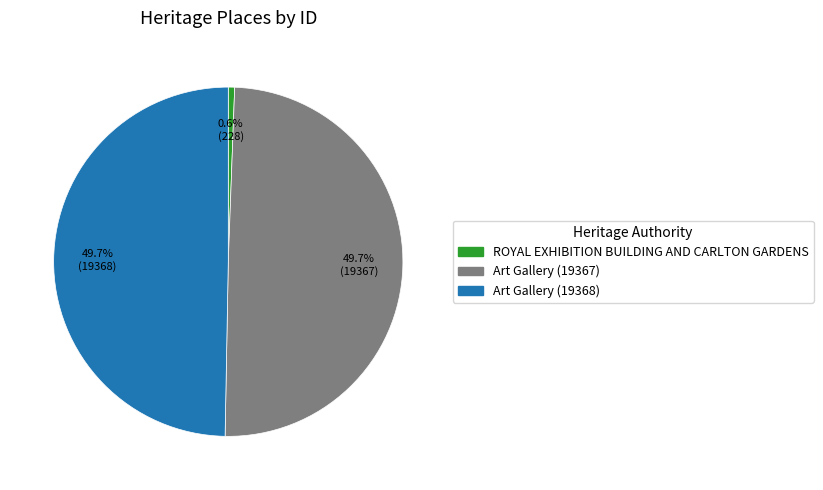

To the nearest percent, what is the average slice percentage?

33%